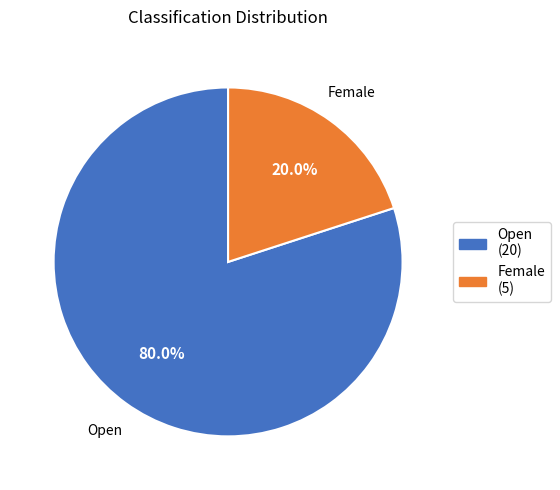

To the nearest percent, what percentage of the pie is Open?

80%